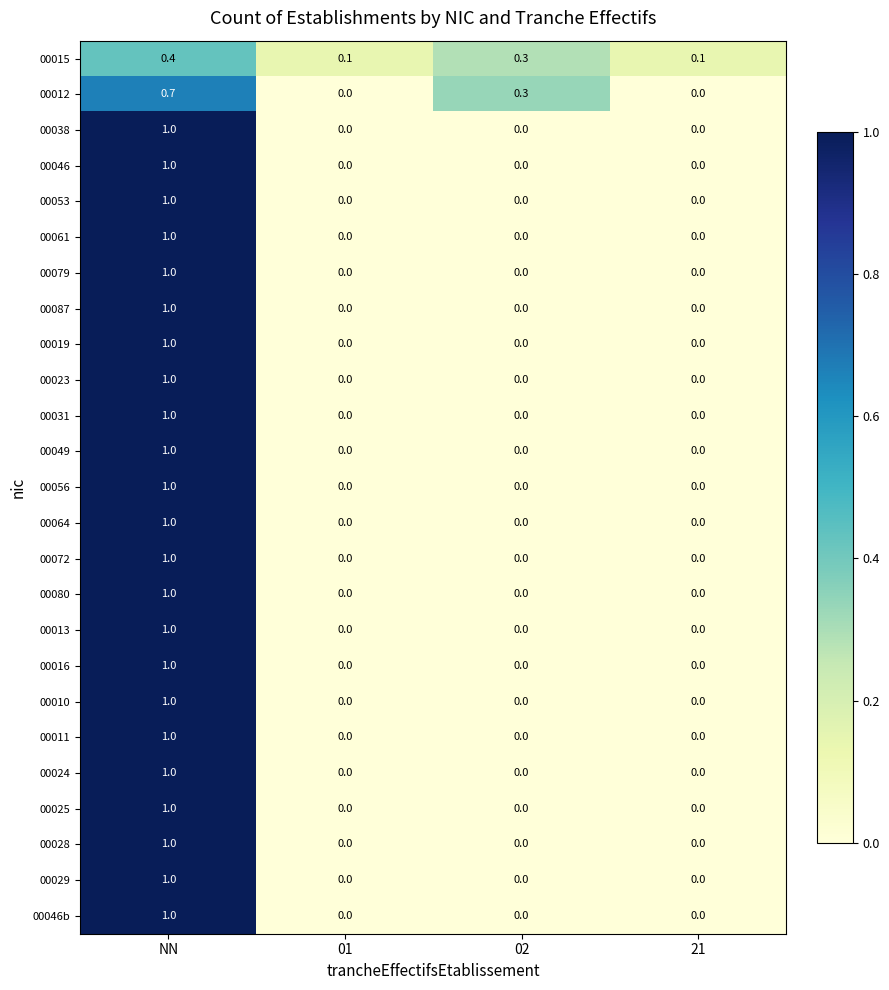

What is the greatest value displayed?

1.0